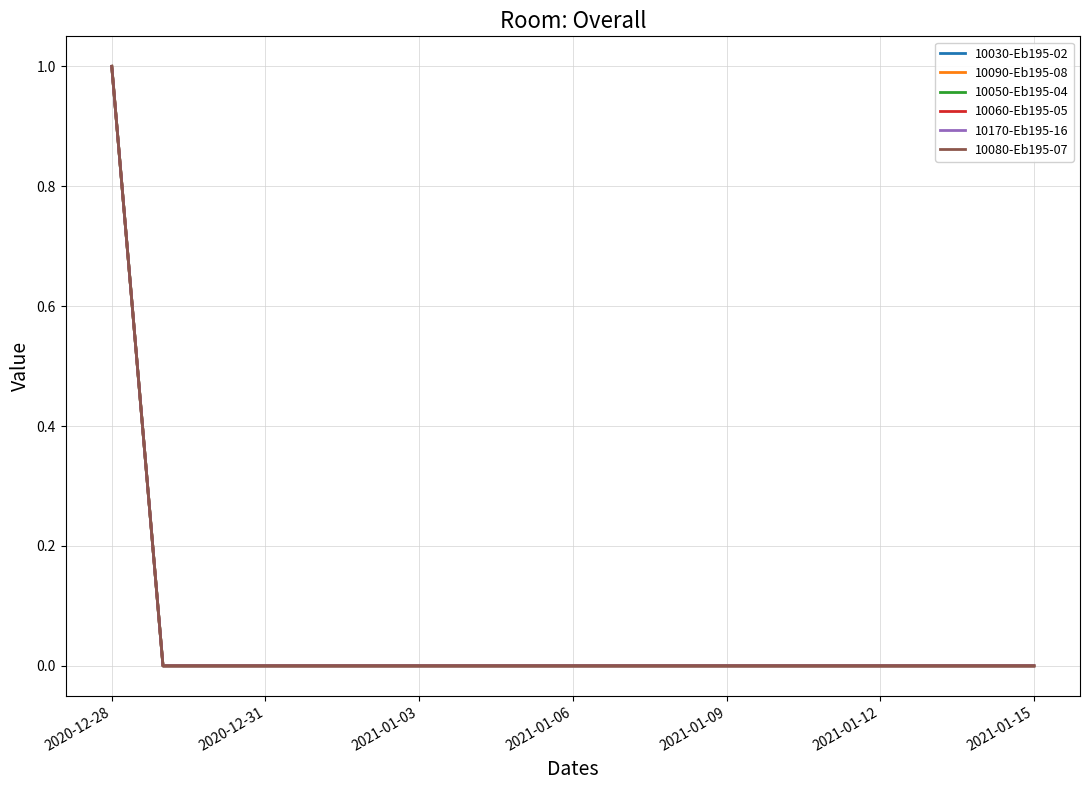

Does the chart display data point markers on the line(s)?

No